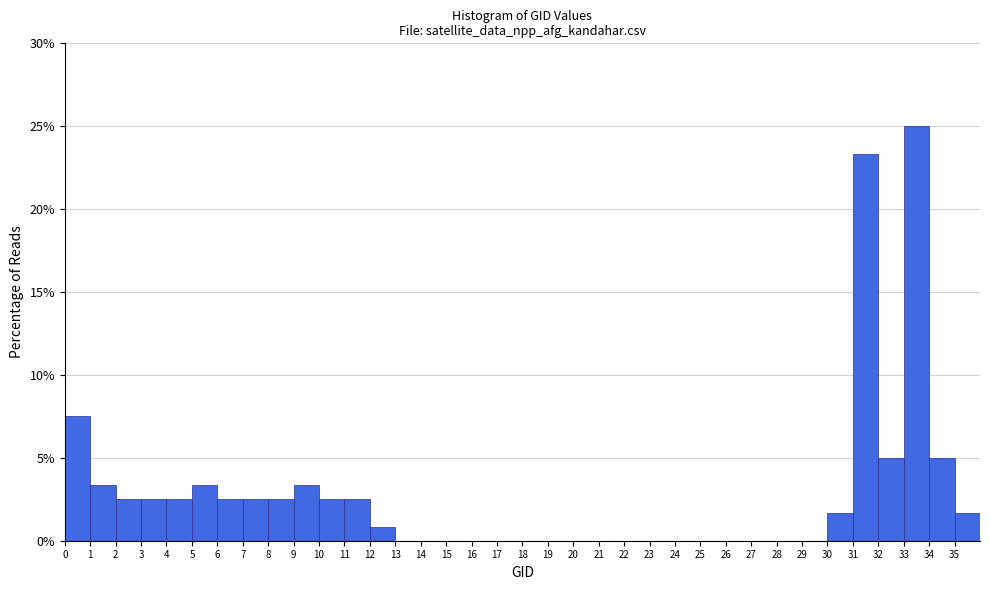

Which range on the x-axis has the tallest bar?

33 to 34